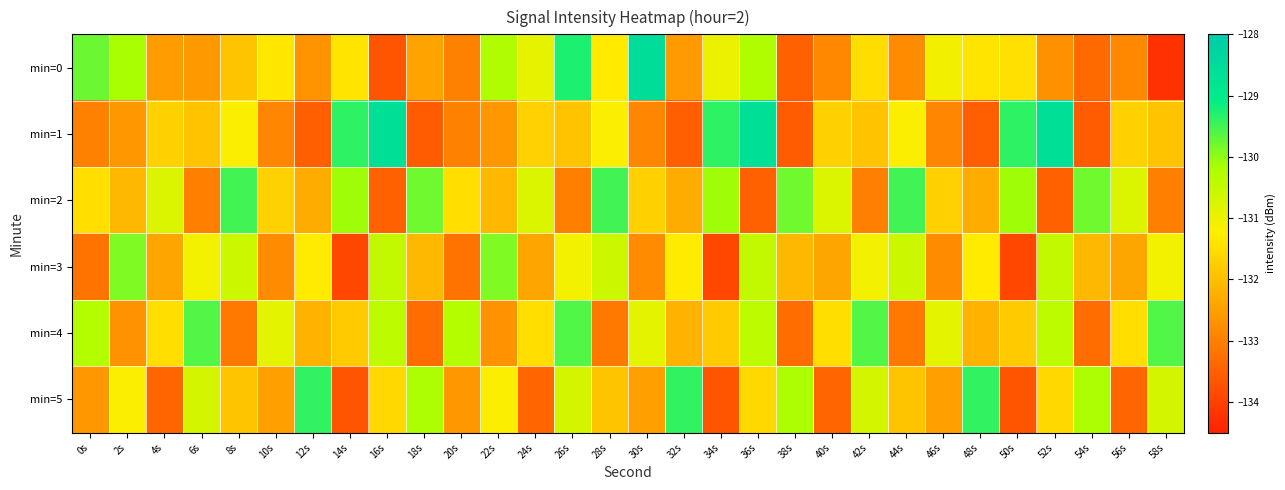

Which series has the largest total across all categories?

min=2